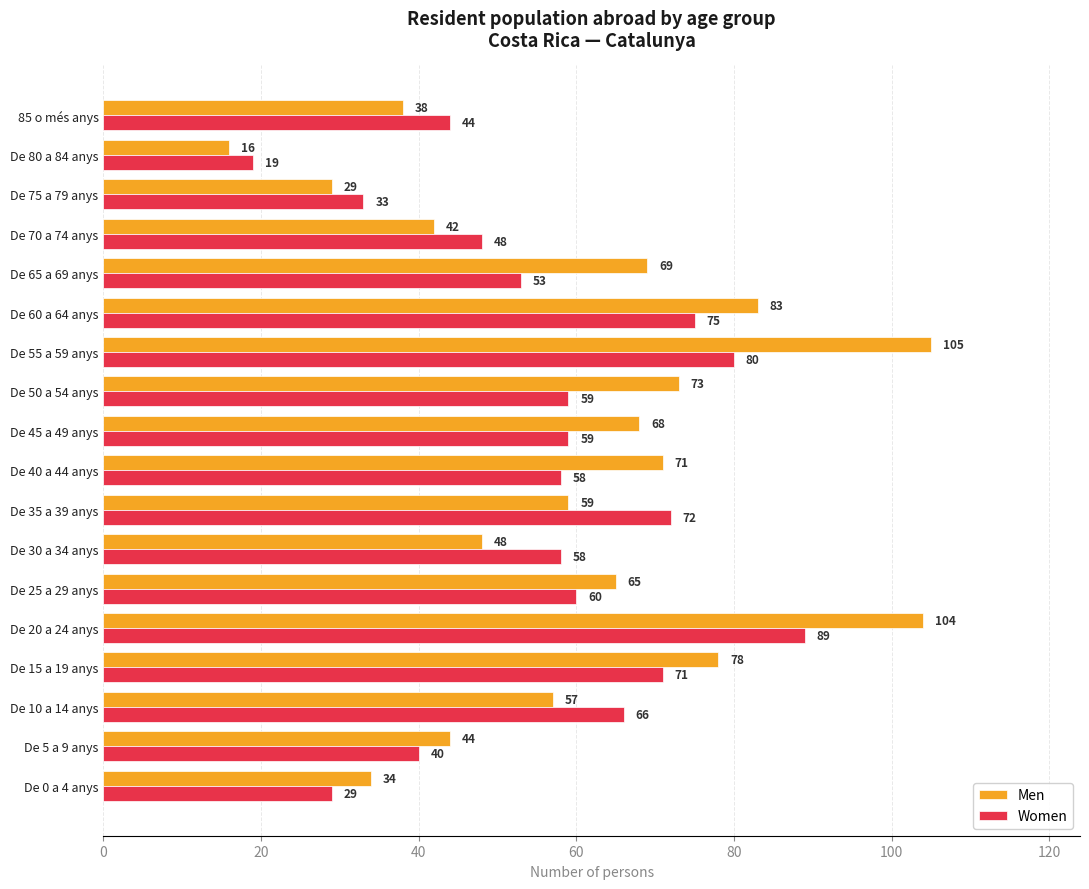

True or false: Men has a value of 16 at De 45 a 49 anys.

False